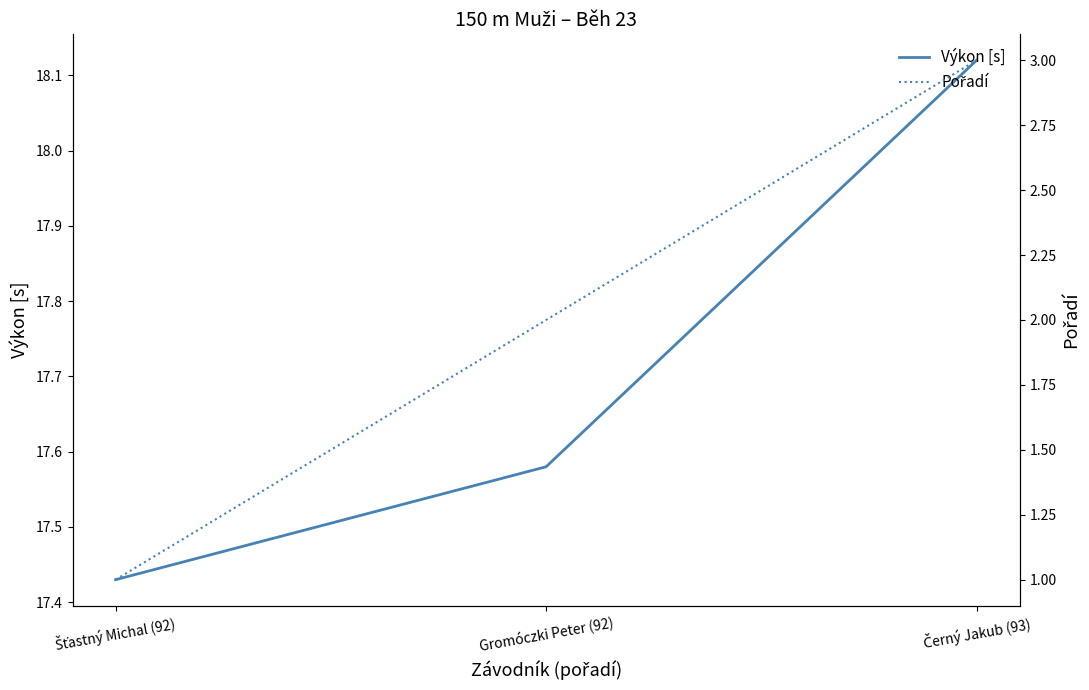

What are all the series names shown in the legend?

Výkon [s], Pořadí